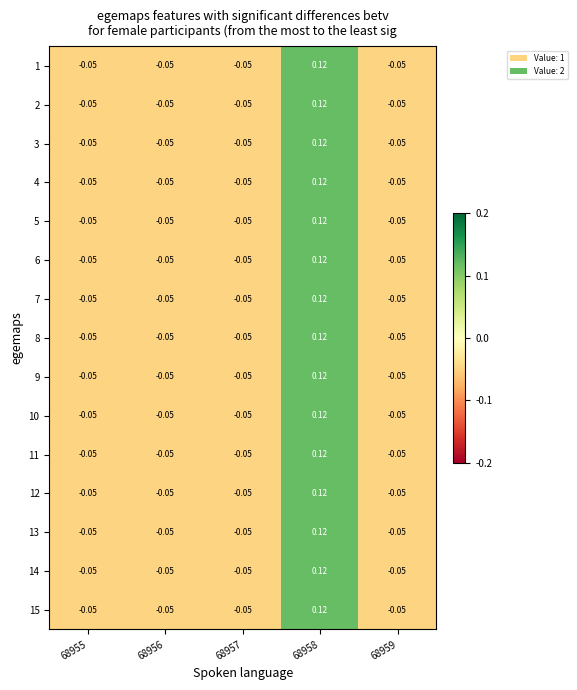

At how many categories does at least one series exceed 0?

1